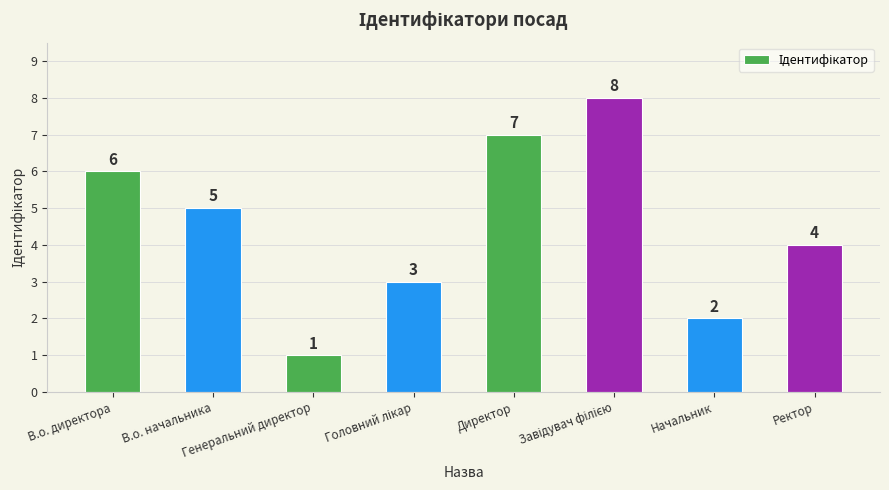

Count the number of categories in the chart.

8